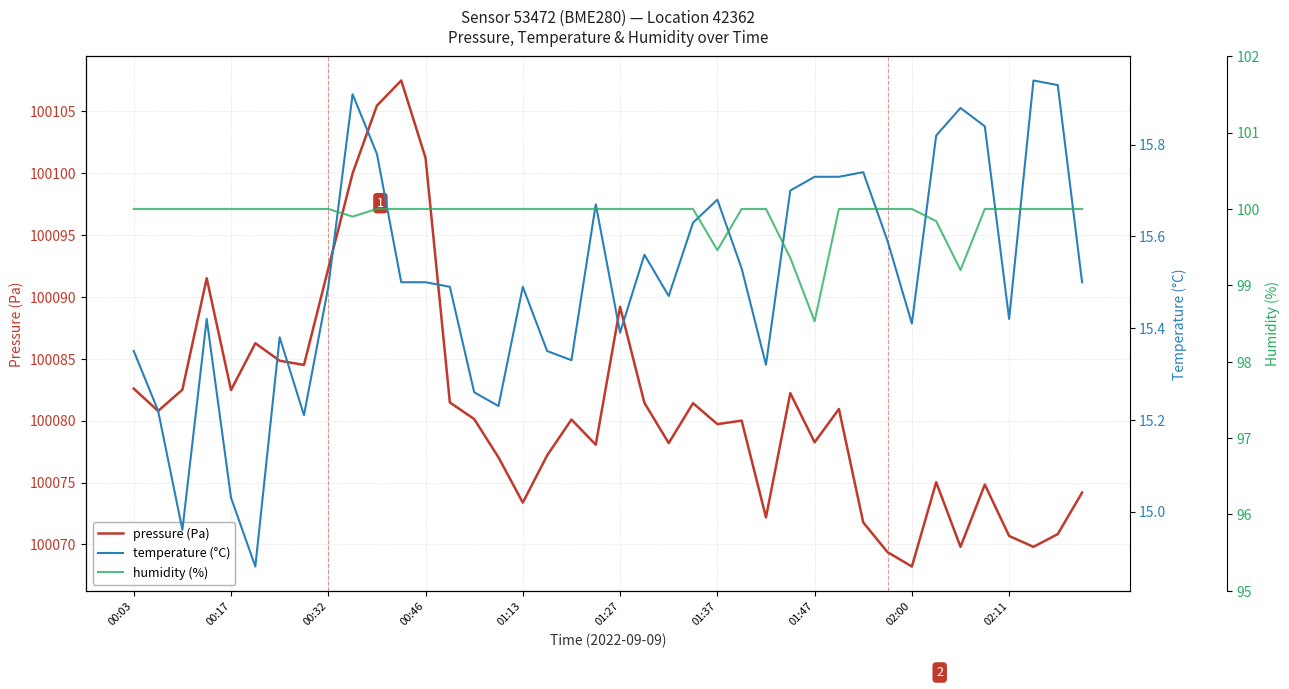

What is the minimum value for pressure (Pa)?

100068.2